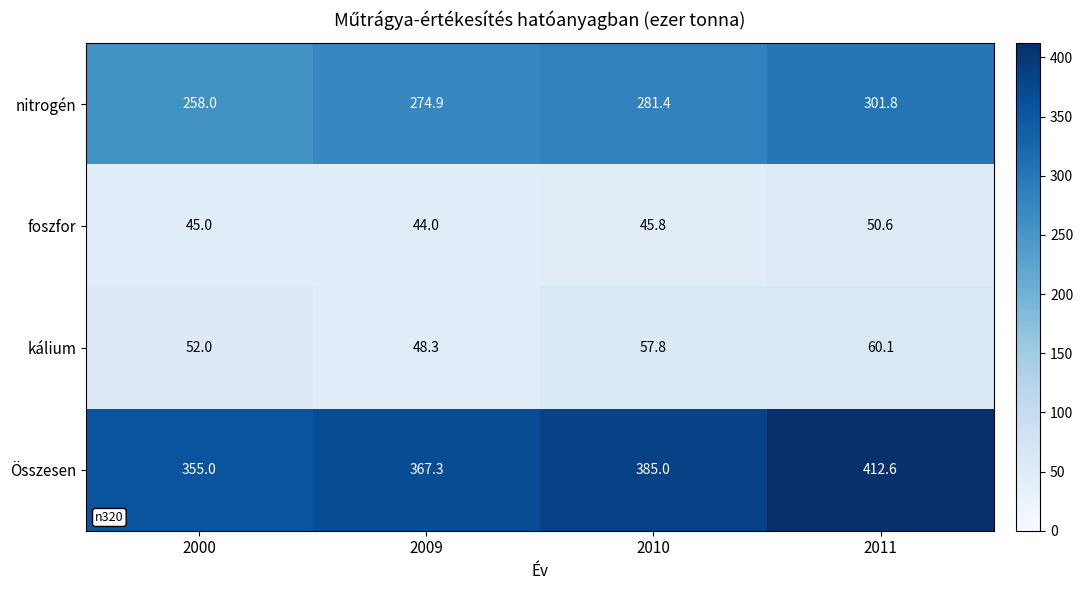

What is the difference between the maximum and second lowest values in the kálium series?

8.1